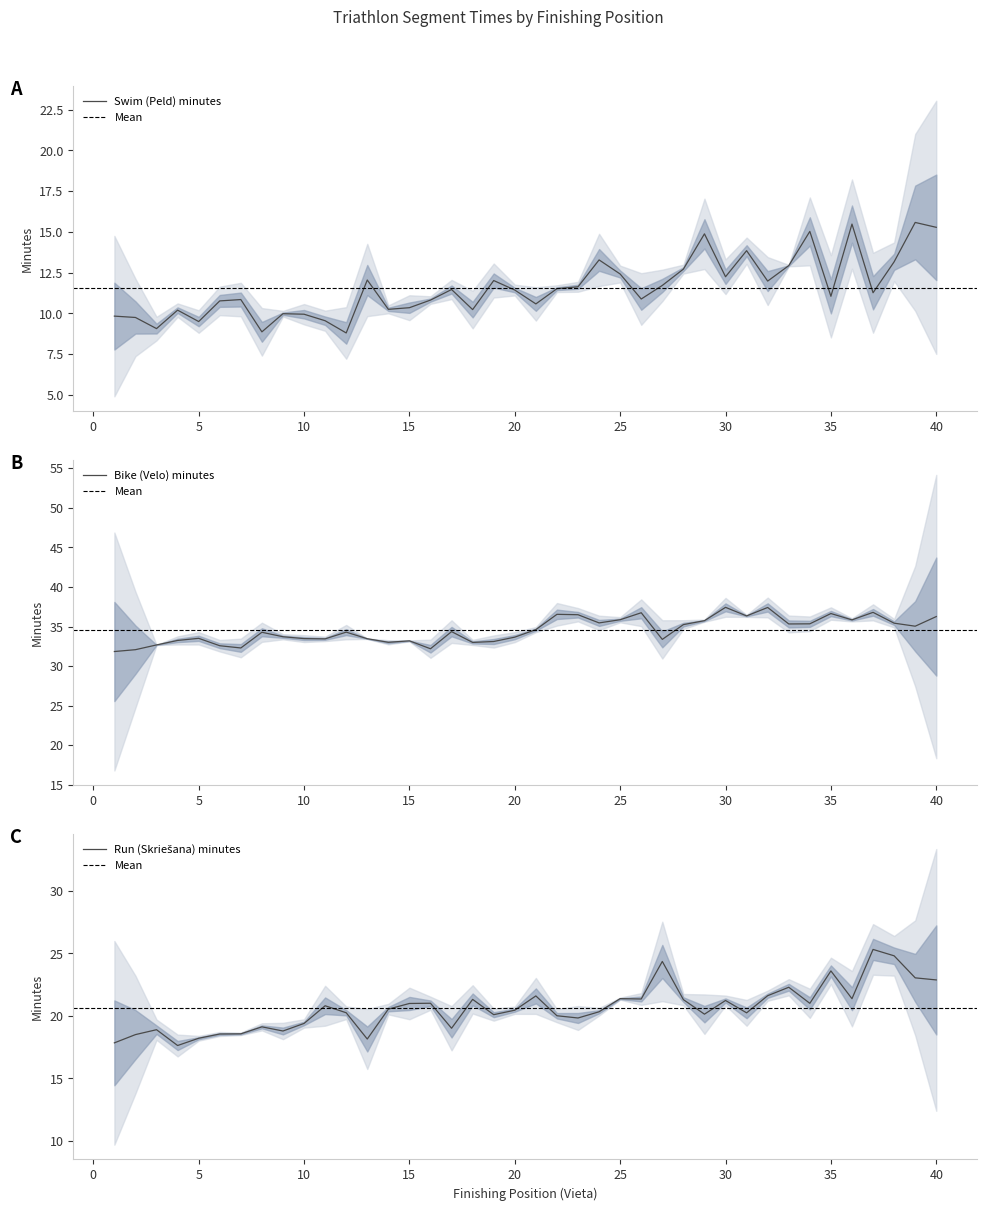

What are all the series names shown in the legend?

Swim (Peld) minutes, Bike (Velo) minutes, Run (Skriešana) minutes